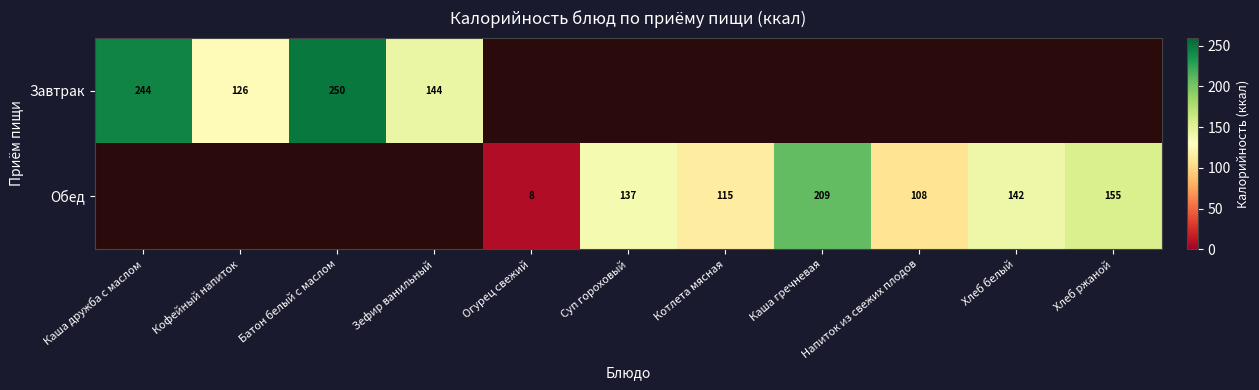

Is the value of Завтрак at Зефир ванильный greater than the value of Обед at Хлеб белый?

Yes